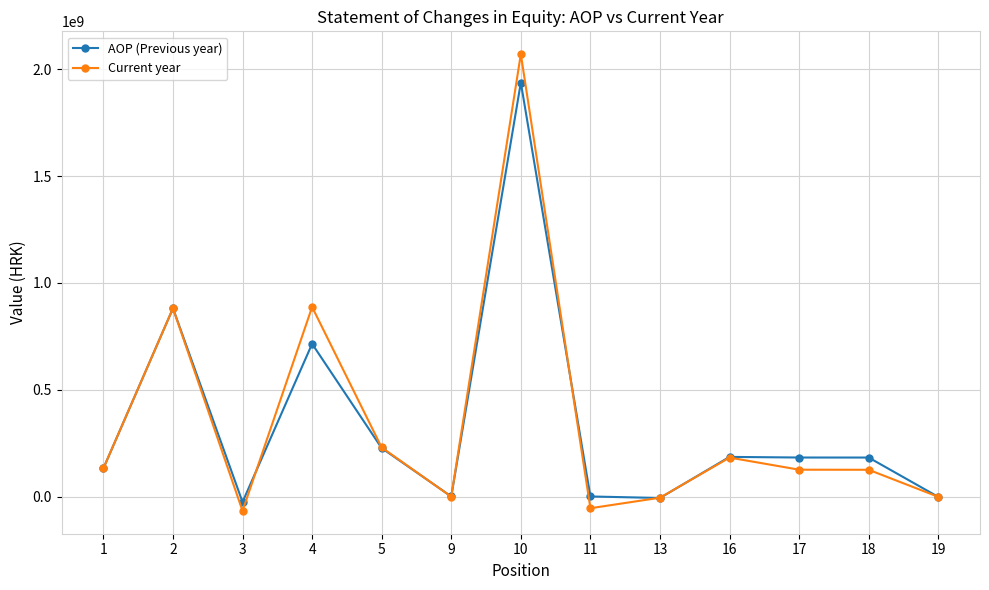

What is the lowest value of the AOP (Previous year) series?

-23969704.0